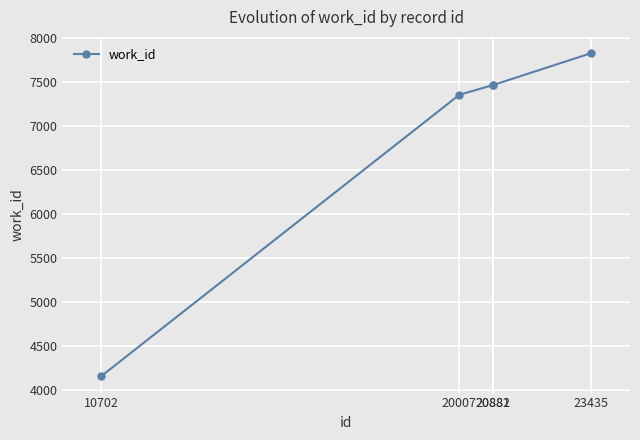

What is the minimum value shown in the chart?

4157